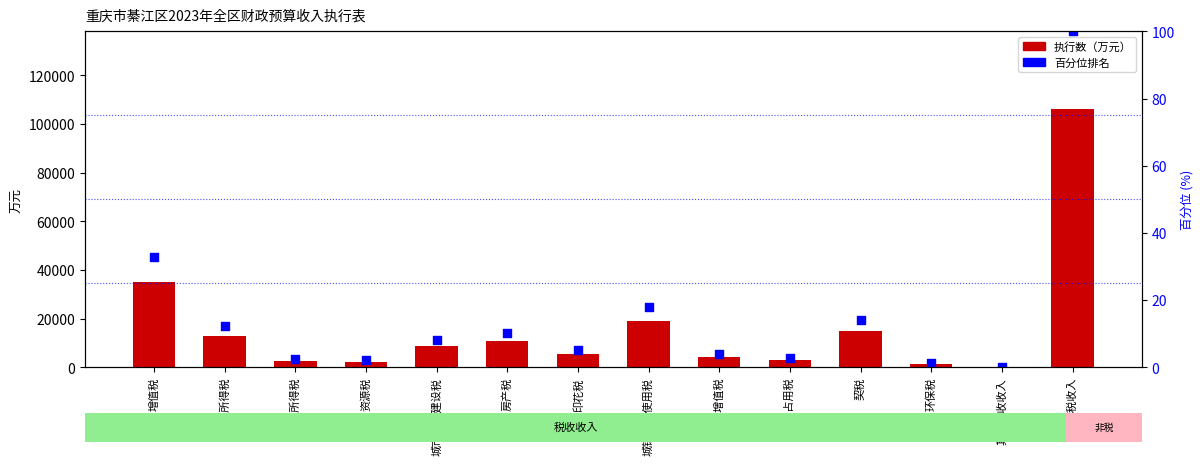

Which series has the largest total across all categories?

执行数